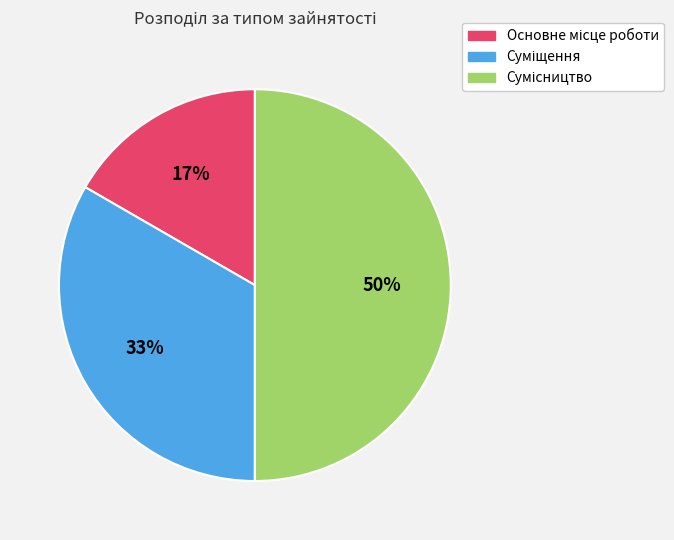

To the nearest percent, what is the average slice percentage?

33%